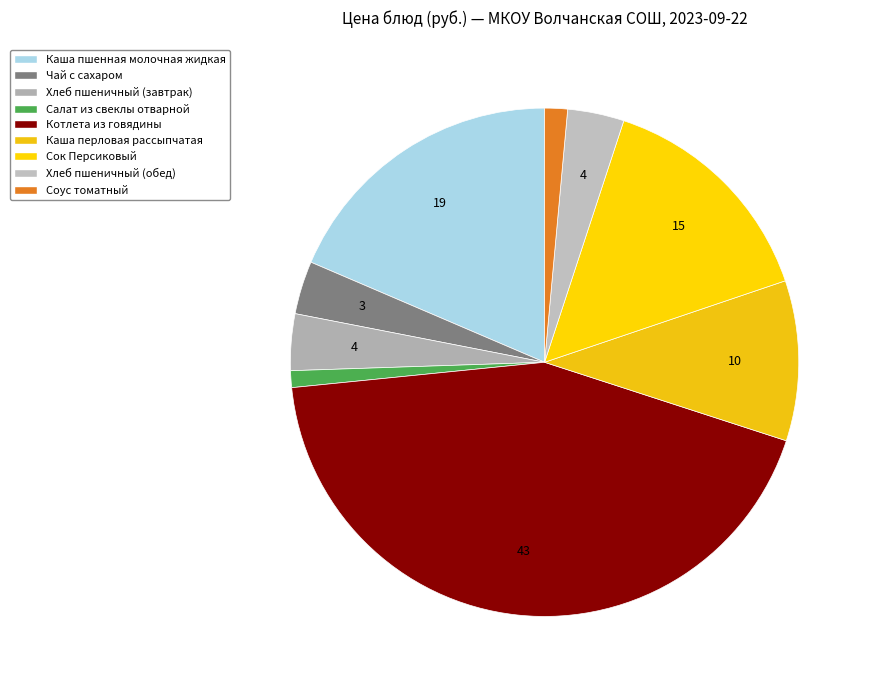

Is there a majority slice in this chart?

No